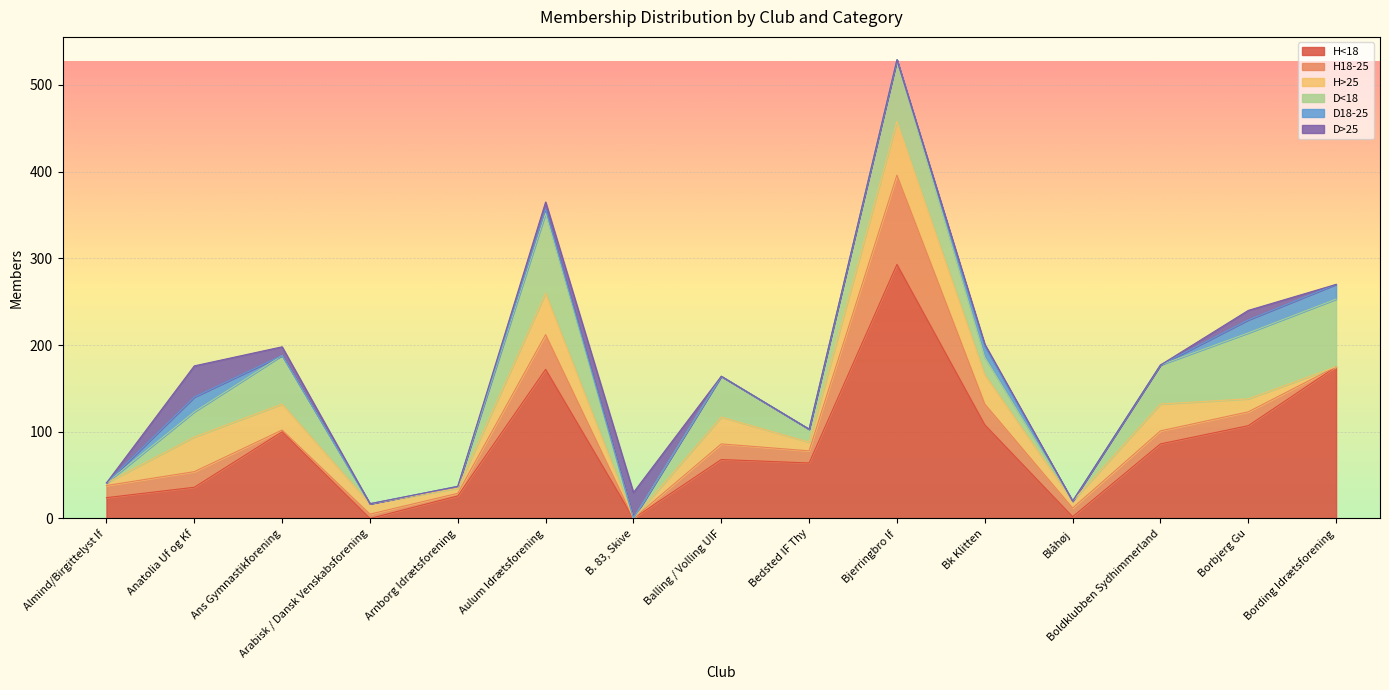

At which category is the sum across all series the highest?

Bjerringbro If